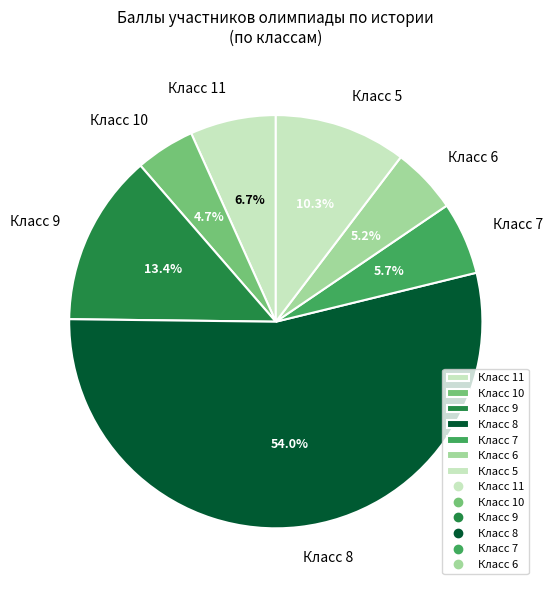

What is the largest slice in the pie chart?

Класс 8